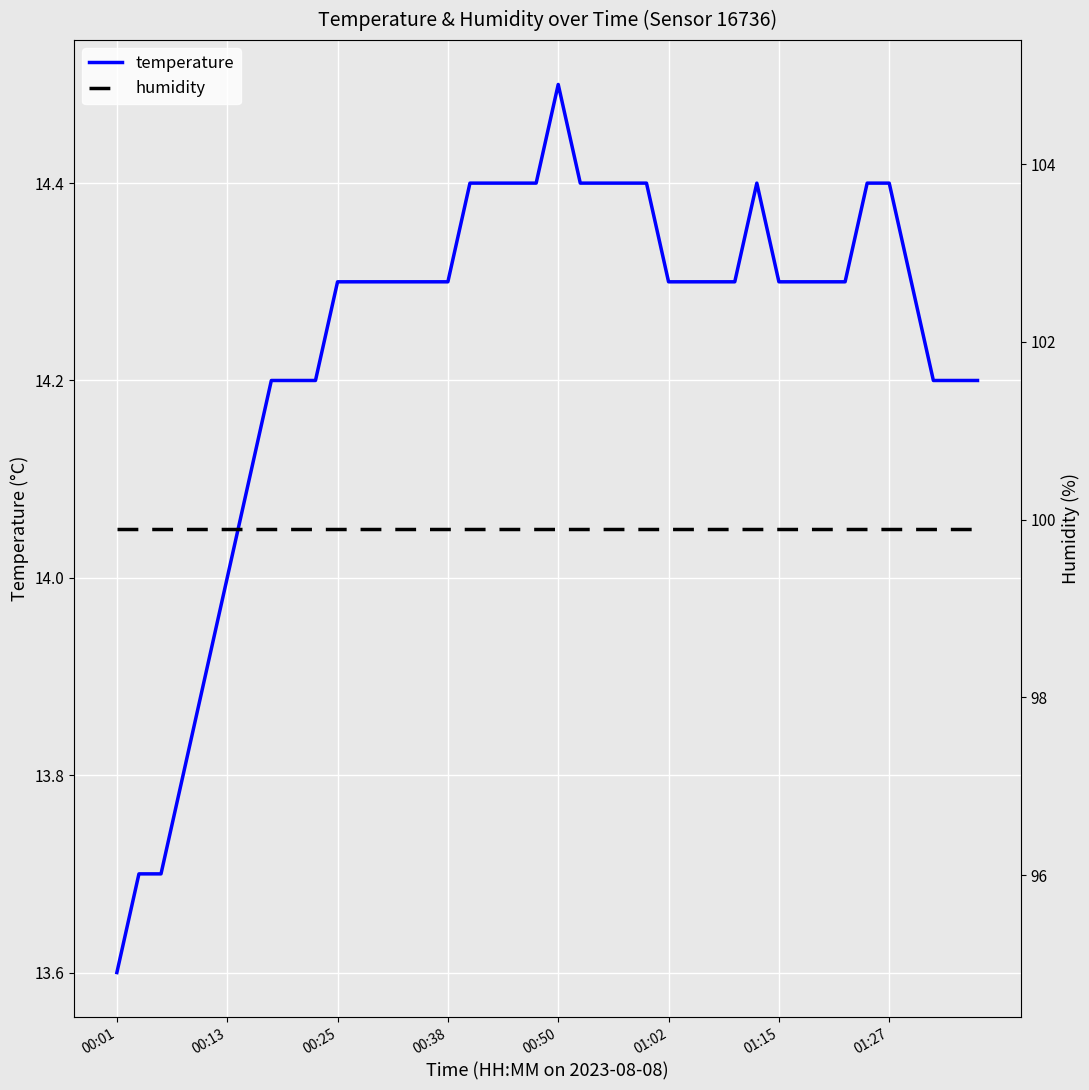

True or false: humidity has more than 1 interior local peaks.

False